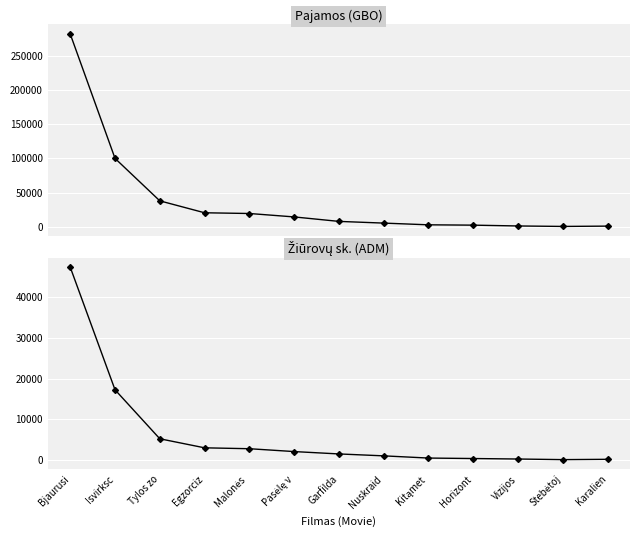

At which label does Žiūrovų sk. (ADM) reach its peak?

Bjaurusi